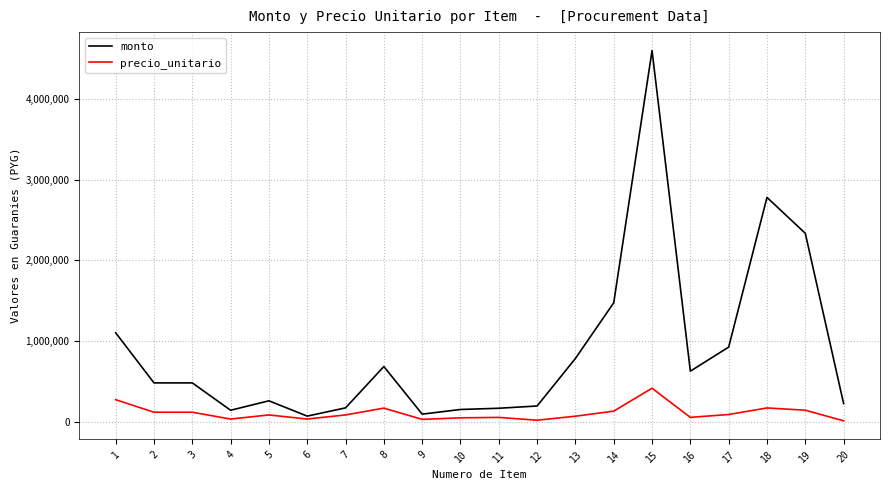

Is it true that monto equals 484000 at 3?

True